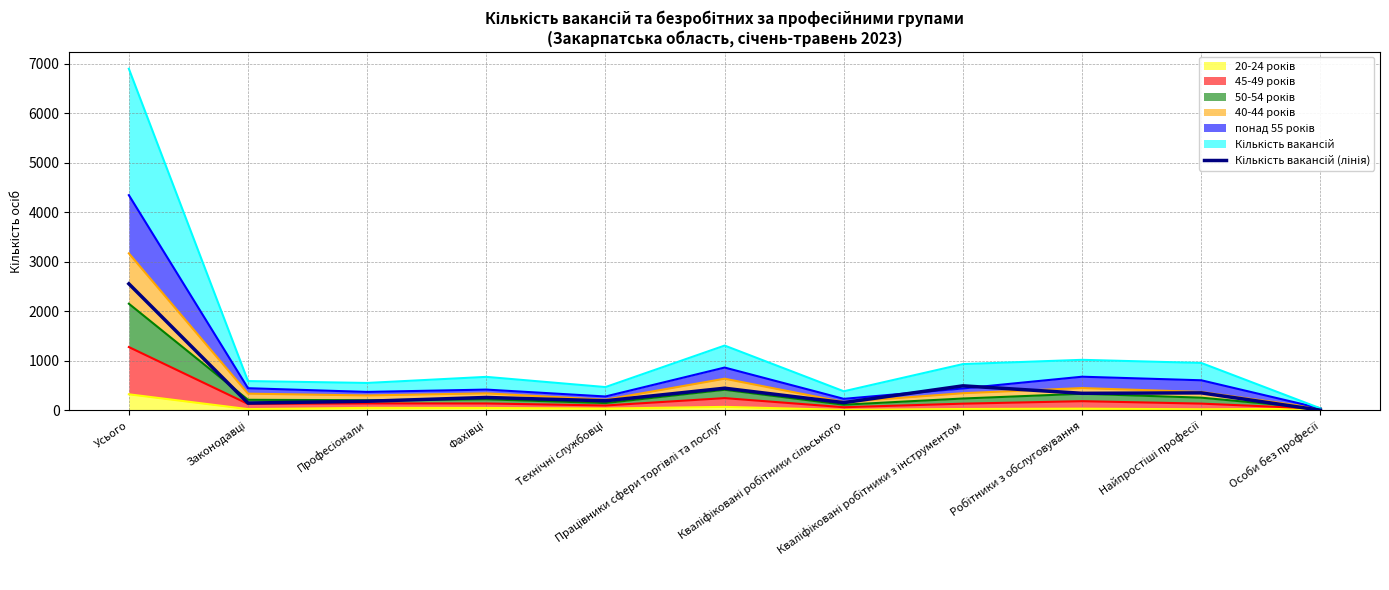

True or false: the data has more than 2 interior local peaks.

True